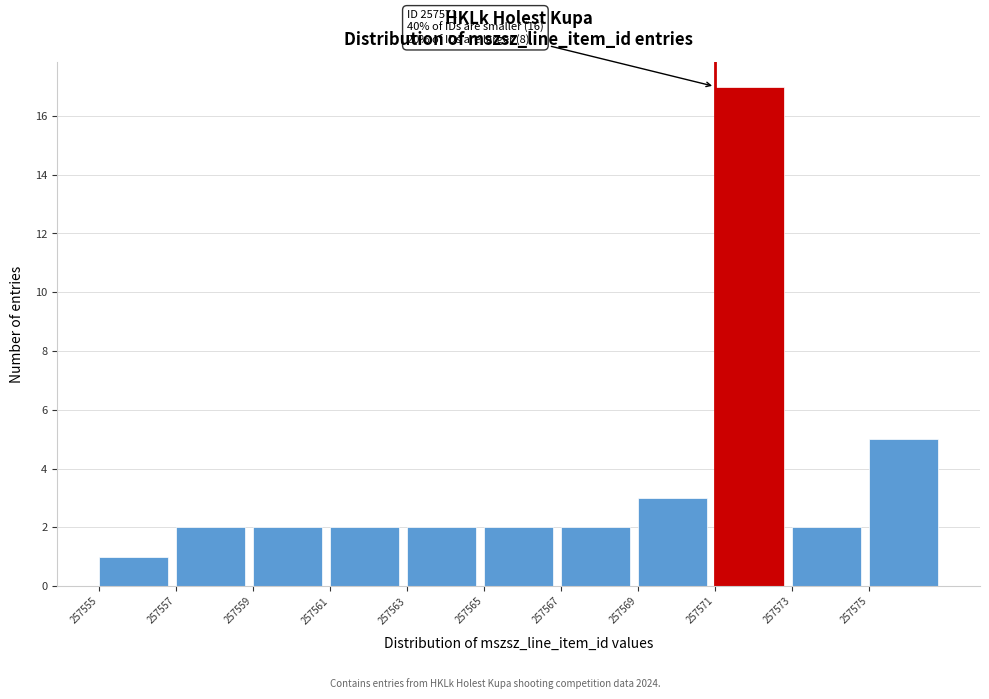

Over which range of the x-axis is the bar tallest?

257571 to 257573